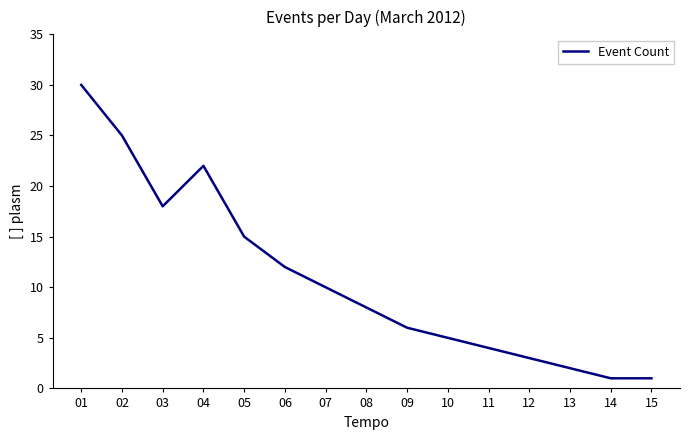

What is the maximum value shown in the chart?

30